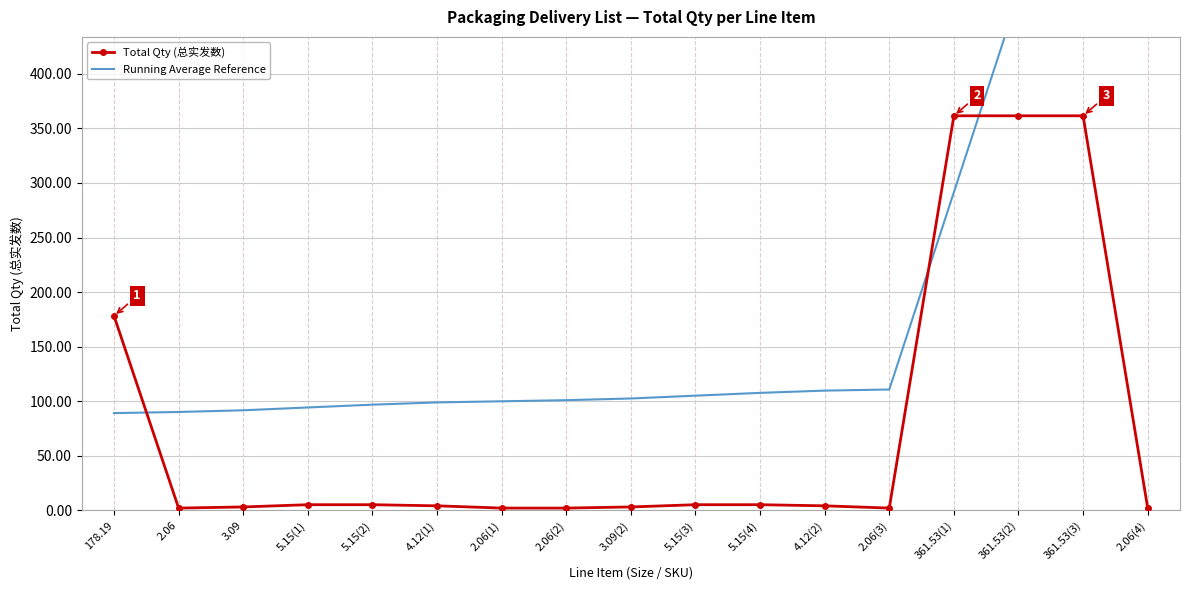

What value does the Running Average Reference series have at 361.53(3)?

653.0